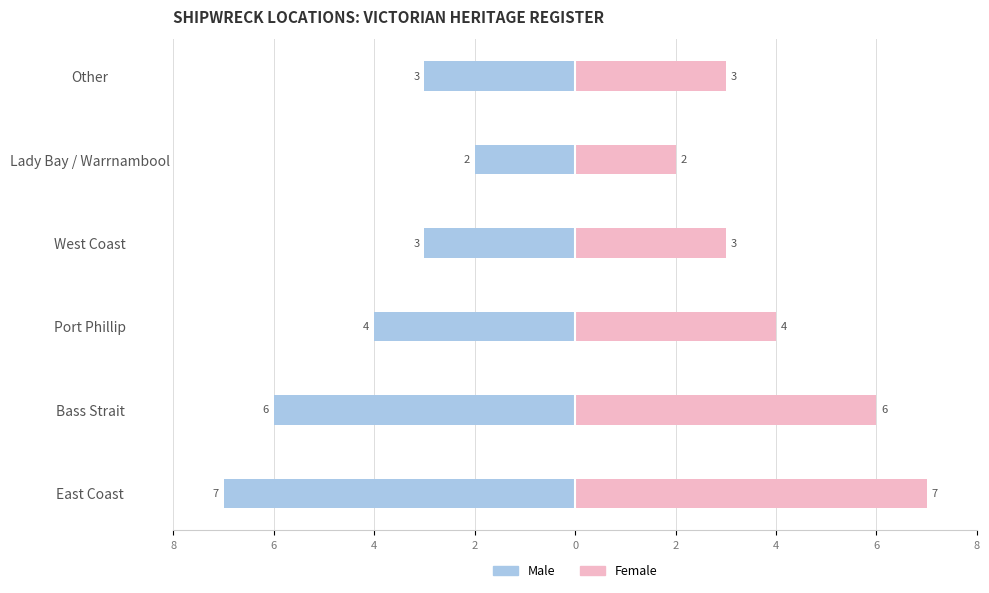

Reading right to left, transcribe all the data shown in this chart.

Male: -3	-2	-3	-4	-6	-7
Female: 3	2	3	4	6	7